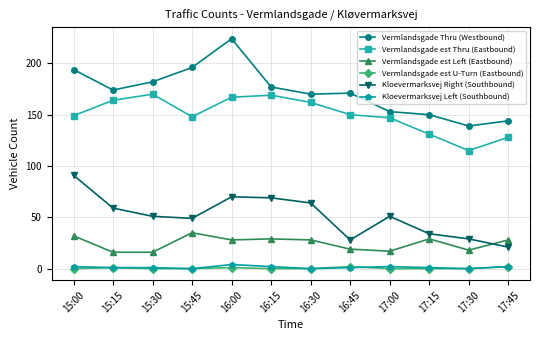

What is the maximum value for Vermlandsgade est Thru (Eastbound)?

170